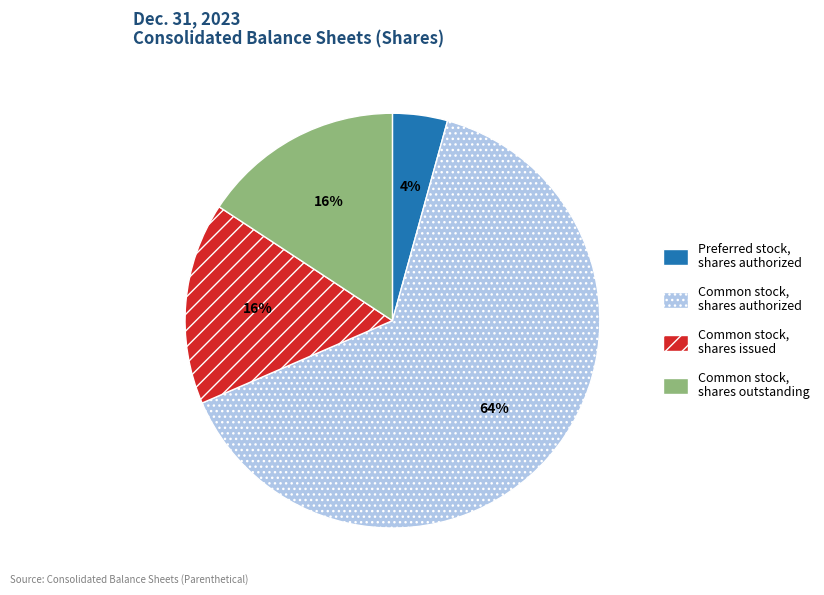

Do Preferred stock, shares authorized and Common stock, shares issued together represent more than half of the pie?

No